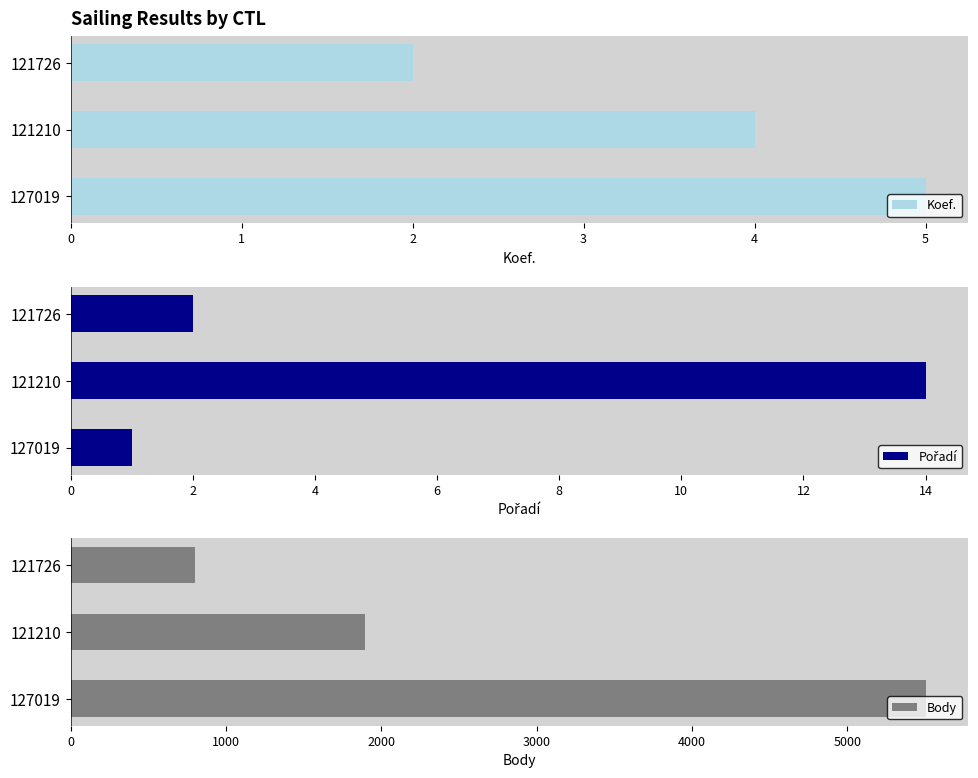

What is the sum of all Koef. values?

11